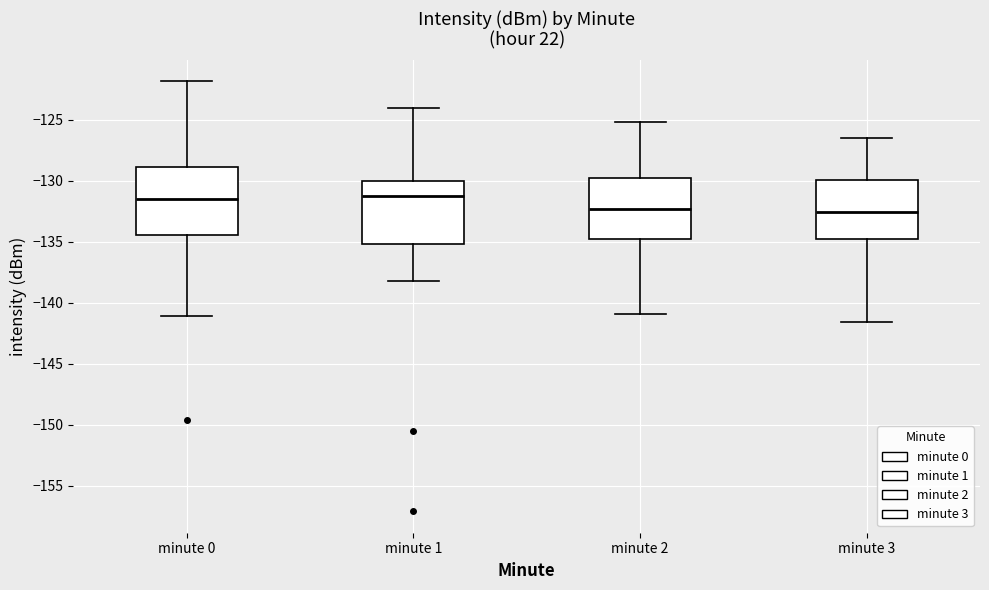

Where does the lower whisker of the box for minute 2 end on the y-axis? The values are not printed on the chart, so give them approximately, as read against the axis.

-141.0